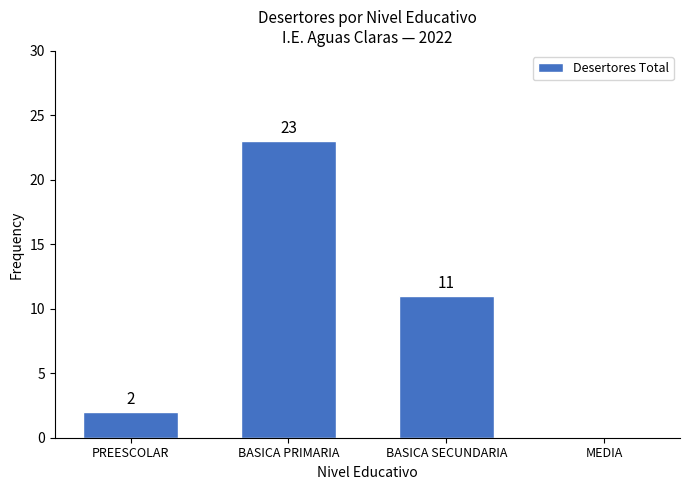

Reading right to left, what are all the values shown in this chart?

MEDIA=0	BASICA SECUNDARIA=11	BASICA PRIMARIA=23	PREESCOLAR=2